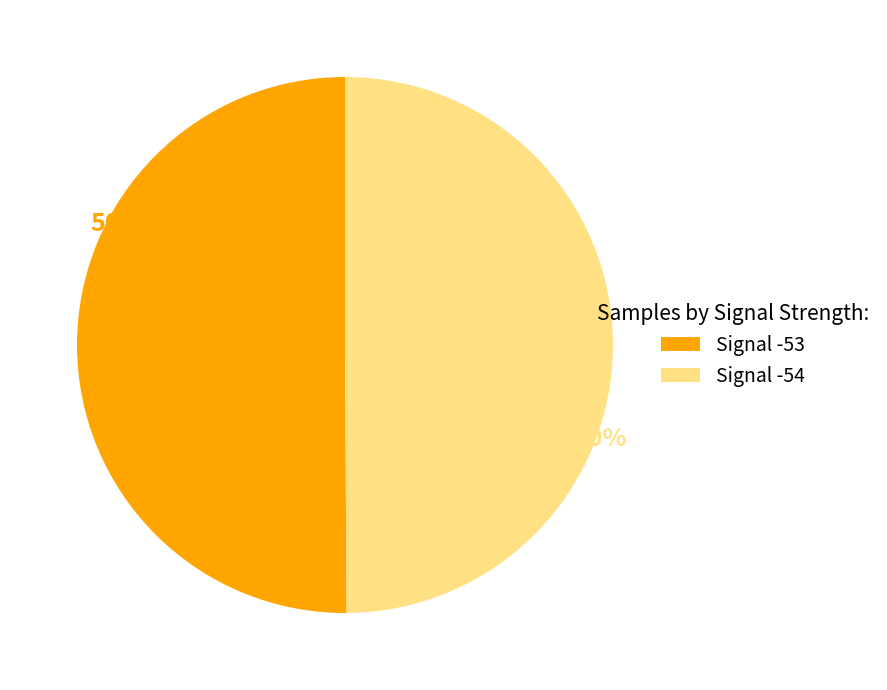

Is it true that Signal -54 is 58% of the pie?

False